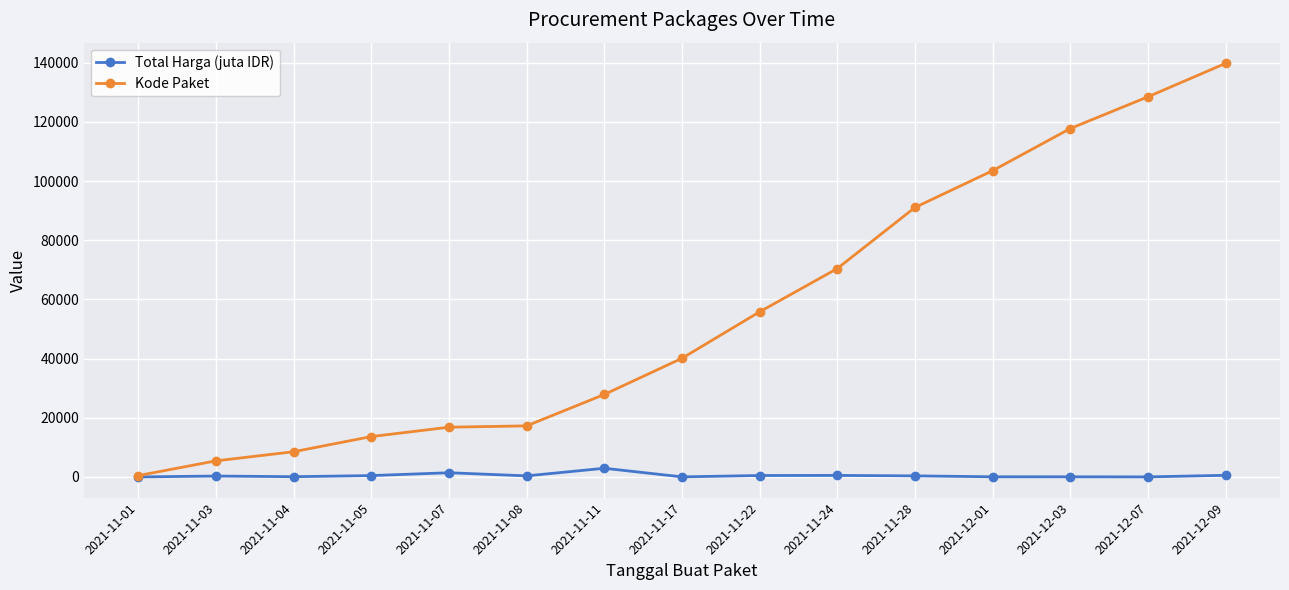

What position from the left is 2021-11-24?

10